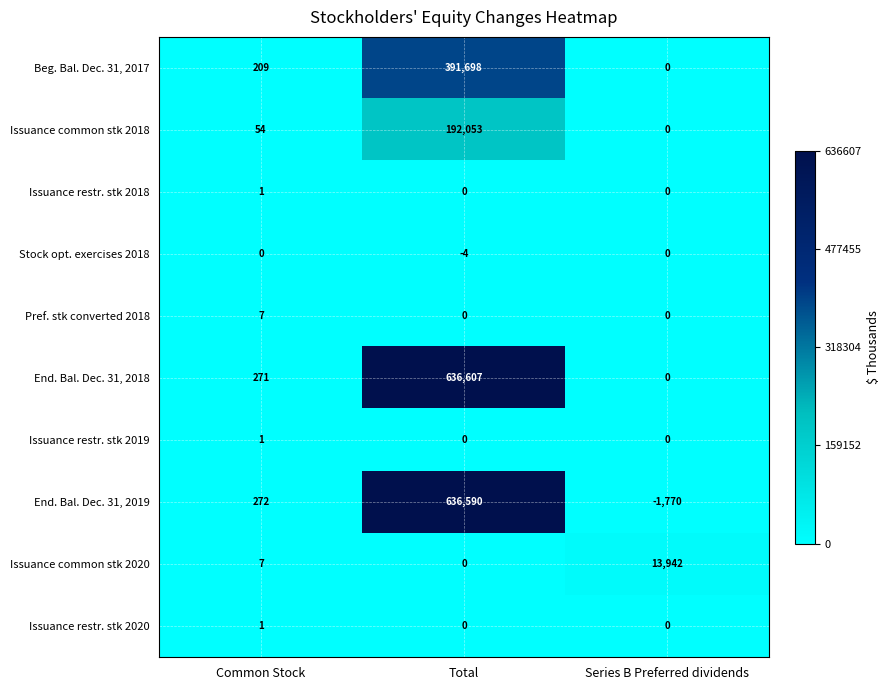

Is it true that Stock opt. exercises 2018 equals -2 at Common Stock?

False